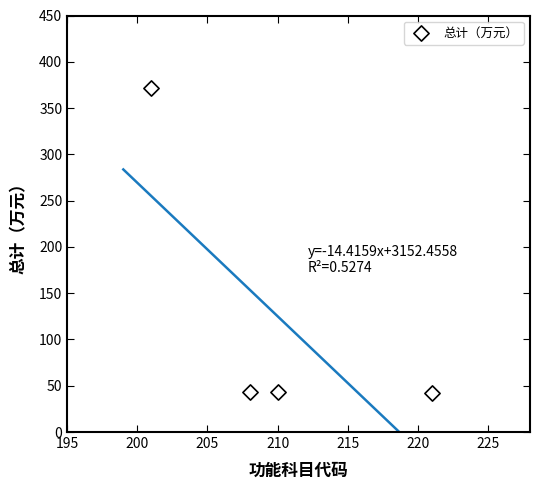

What is the average Y value?

125.1